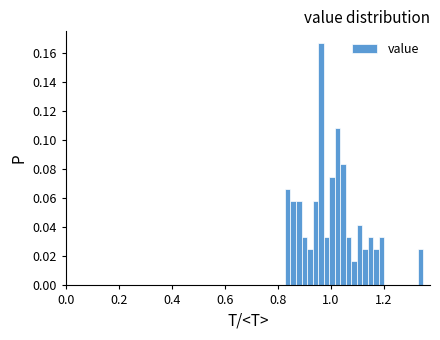

Around what value on the x-axis is the tallest bar? Give the approximate position of its centre, as read against the axis.

0.96